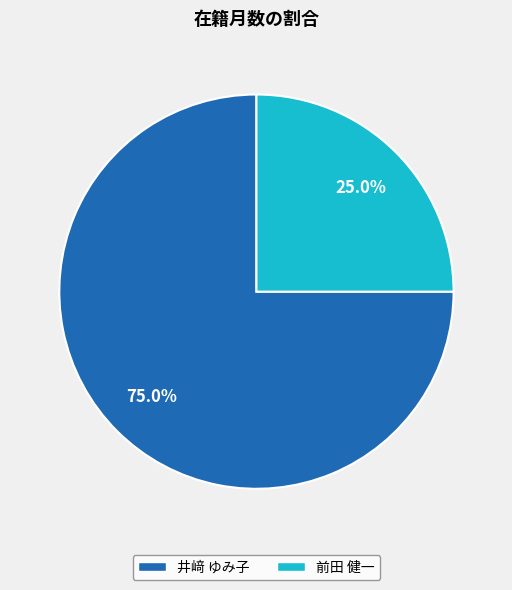

To the nearest percent, what is the difference between the largest and smallest slice percentages?

50%